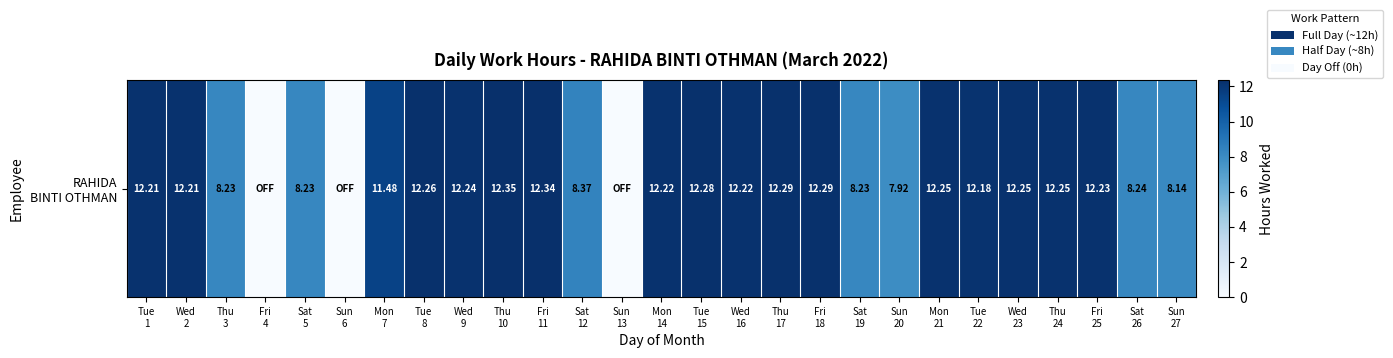

List the labels in order of value, largest first.

Thu
10, Fri
11, Thu
17, Fri
18, Tue
15, Tue
8, Mon
21, Wed
23, Thu
24, Wed
9, Fri
25, Mon
14, Wed
16, Tue
1, Wed
2, Tue
22, Mon
7, Sat
12, Sat
26, Thu
3, Sat
5, Sat
19, Sun
27, Sun
20, Fri
4, Sun
6, Sun
13